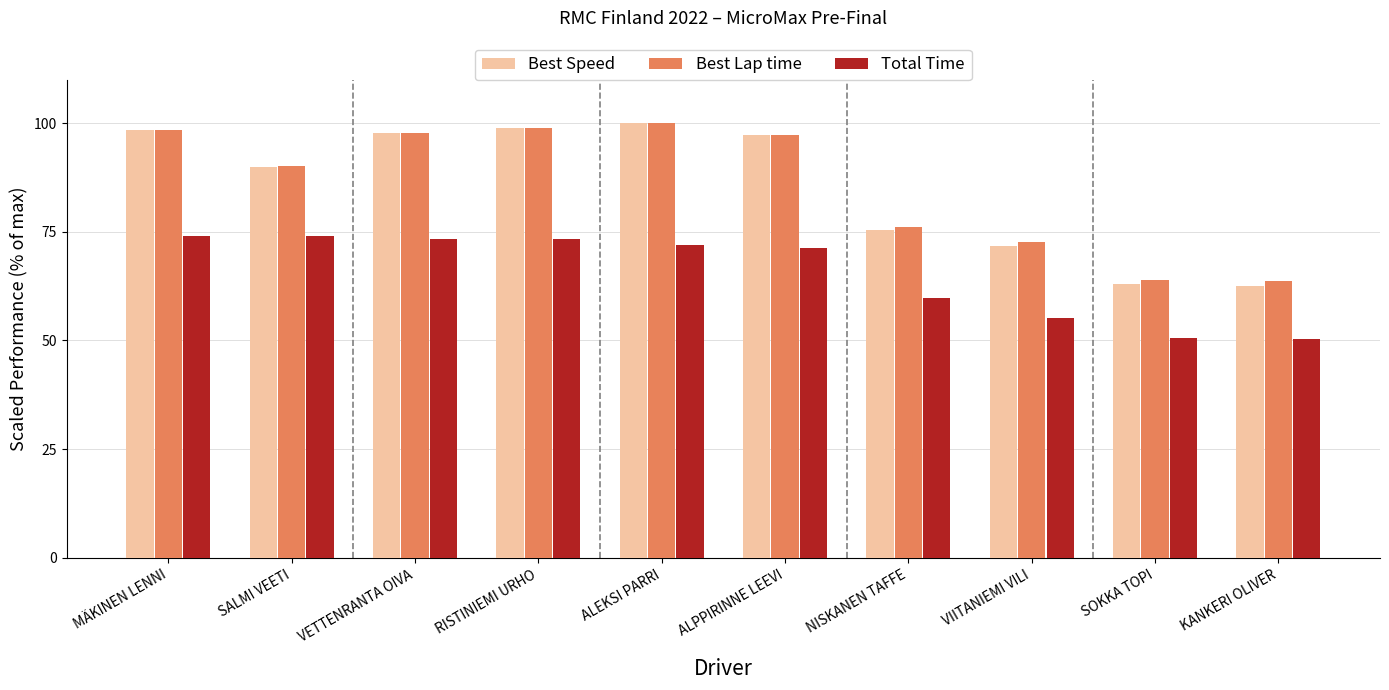

True or false: Best Speed has a value of 144.6 at MÄKINEN LENNI.

False